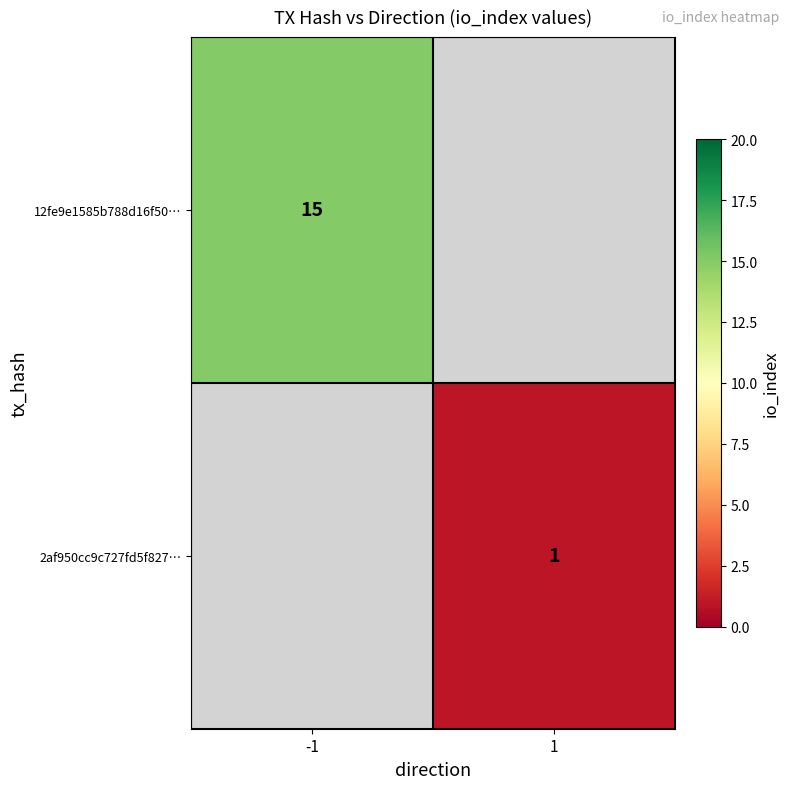

How many categories are shown in the chart?

2